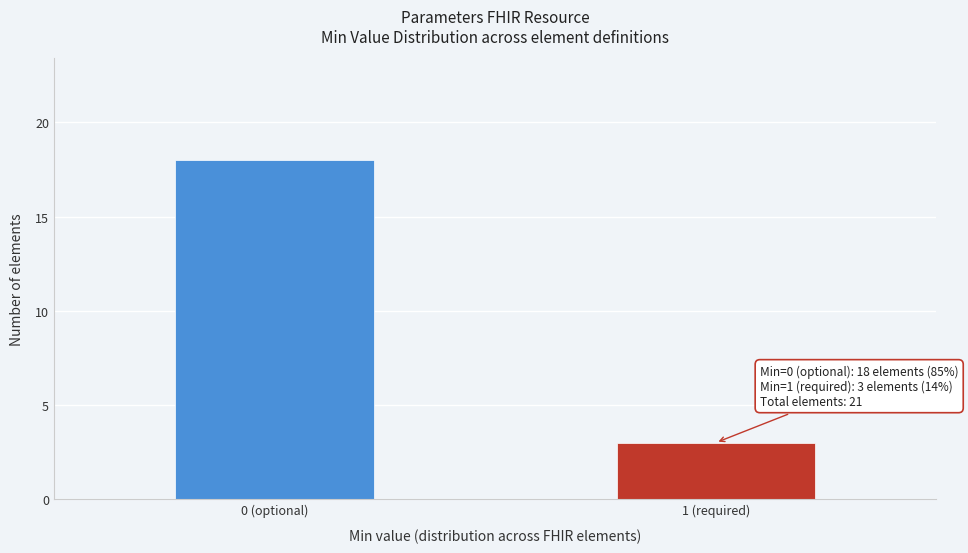

Reading right to left, transcribe all the data shown in this chart.

1 (required)=3	0 (optional)=18